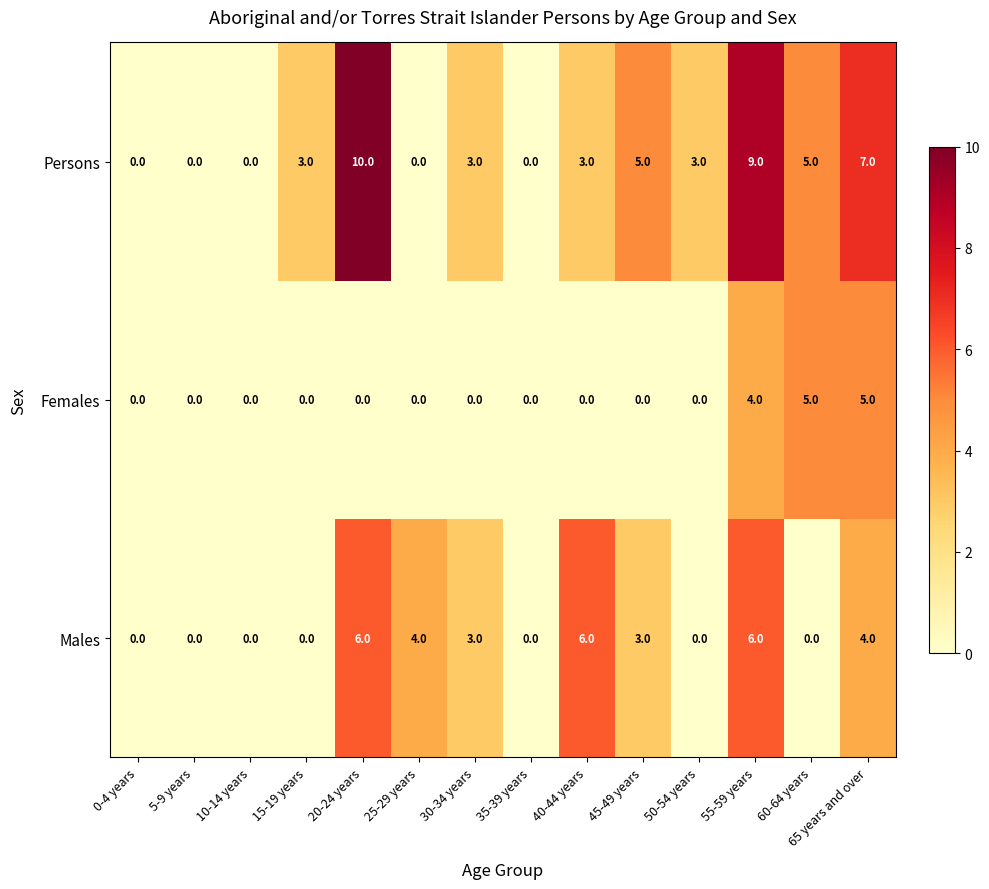

How many positive values does the Females series have?

3